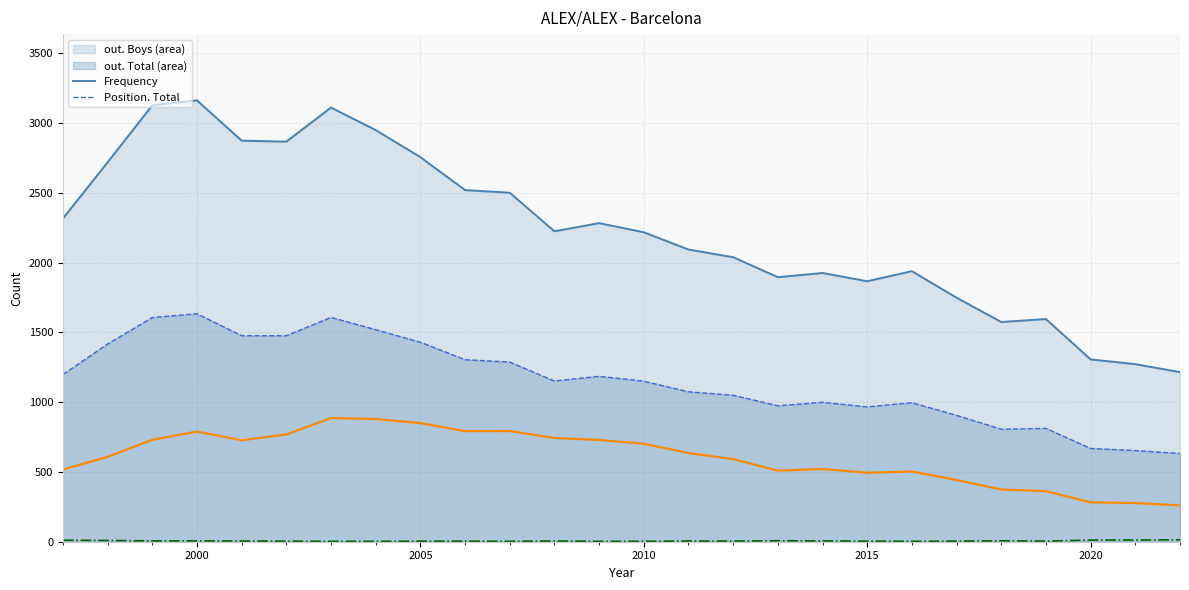

What is the maximum value shown in the chart?

3162